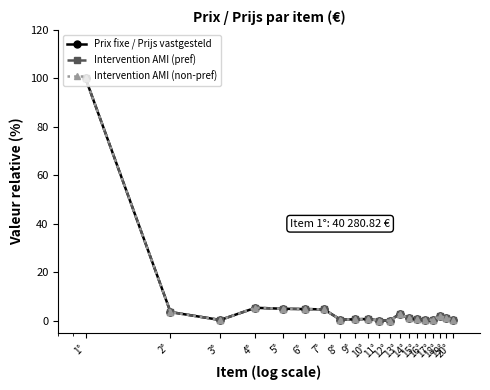

Reading left to right, what are all the values shown in this chart?

Prix fixe / Prijs vastgesteld: 1°=100.0	2°=3.5	3°=0.2	4°=5.3	5°=4.9	6°=4.8	7°=4.6	8°=0.4	9°=0.5	10°=0.7	11°=0.0	12°=0.0	13°=2.9	14°=0.9	15°=0.5	16°=0.4	17°=0.4	18°=1.8	19°=1.1	20°=0.4
Intervention AMI (pref): 1°=100.0	2°=3.5	3°=0.2	4°=5.3	5°=4.9	6°=4.8	7°=4.6	8°=0.4	9°=0.5	10°=0.7	11°=0.0	12°=0.0	13°=2.9	14°=0.9	15°=0.5	16°=0.4	17°=0.4	18°=1.8	19°=1.1	20°=0.4
Intervention AMI (non-pref): 1°=100.0	2°=3.5	3°=0.2	4°=5.3	5°=4.9	6°=4.8	7°=4.6	8°=0.4	9°=0.5	10°=0.7	11°=0.0	12°=0.0	13°=2.9	14°=0.9	15°=0.5	16°=0.4	17°=0.4	18°=1.8	19°=1.1	20°=0.4